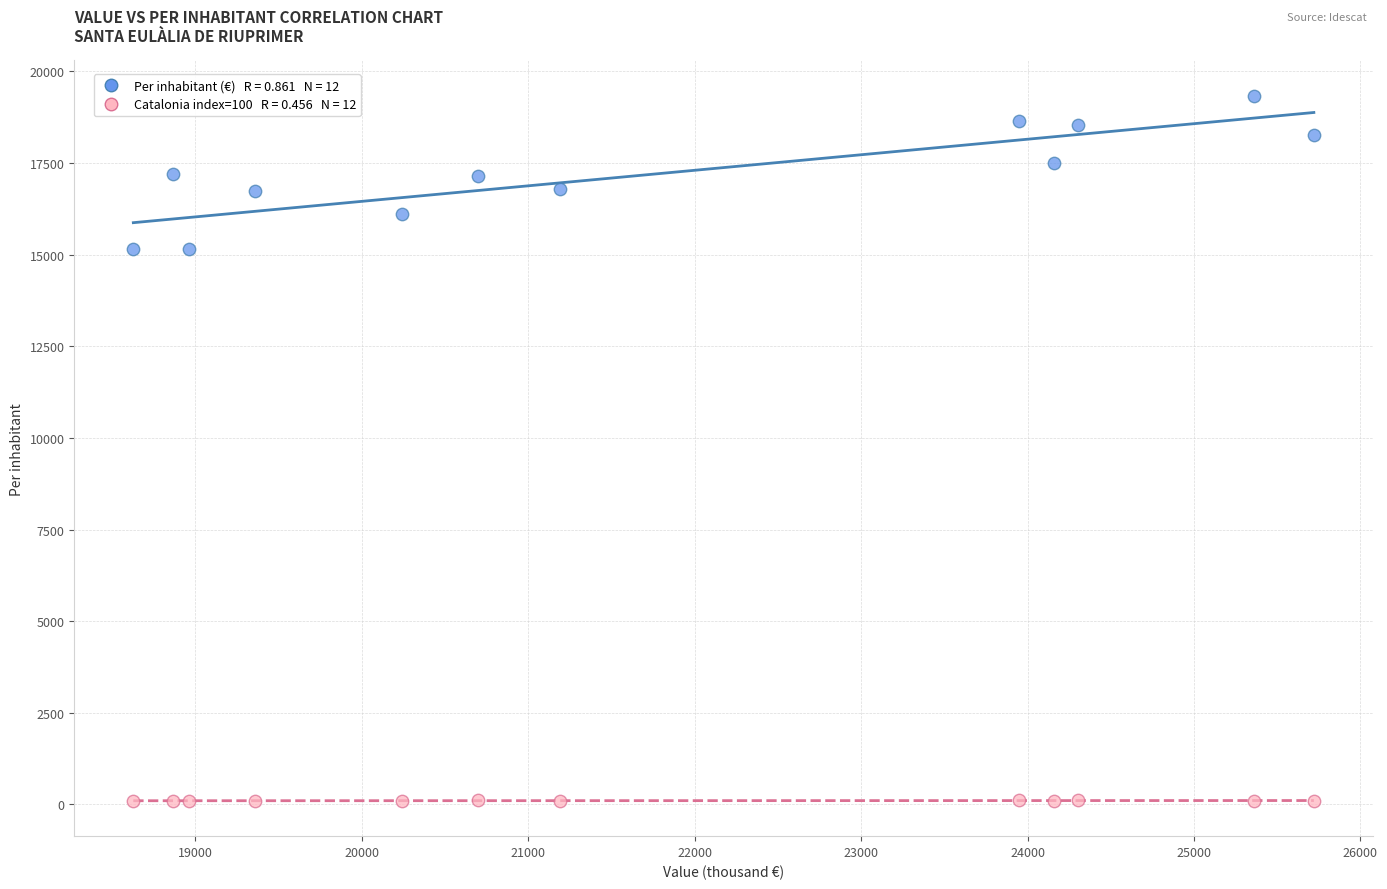

Across all data points, what is the range of X values (max minus min)?

7092.0